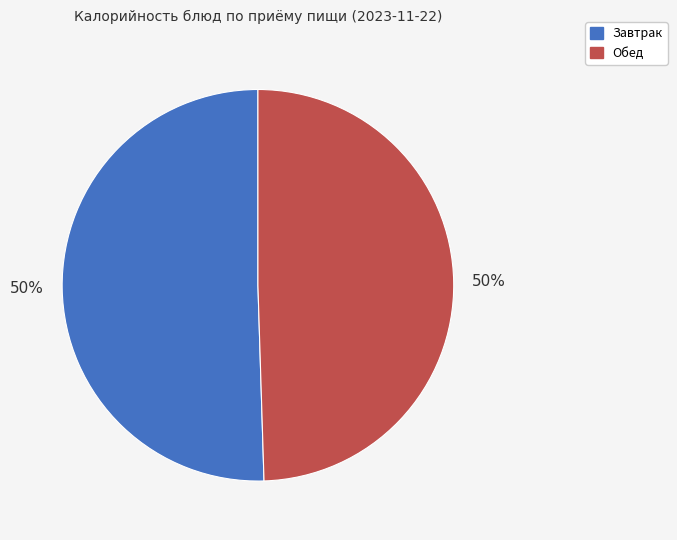

To the nearest percent, what portion does Обед represent?

50%